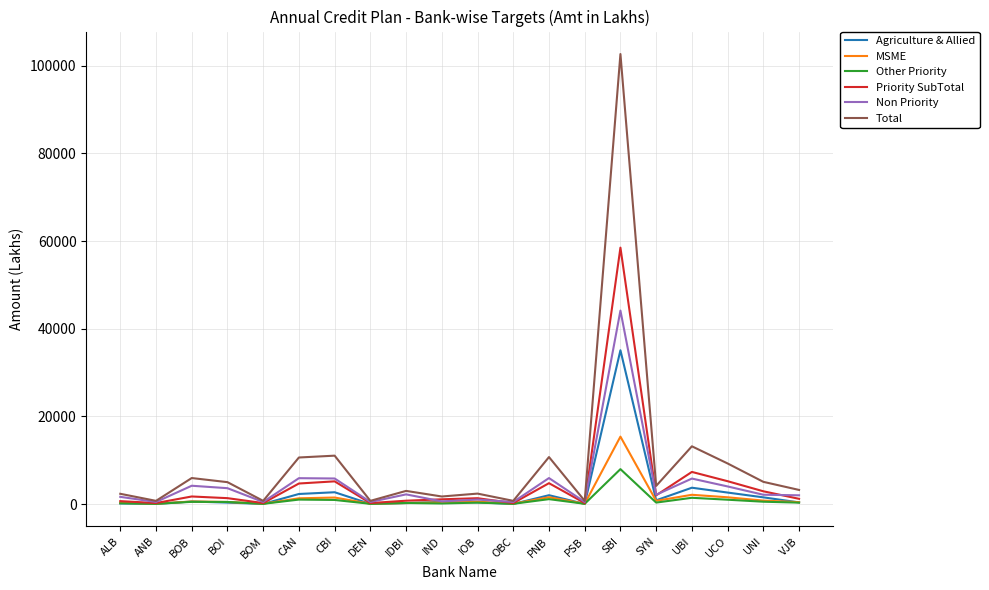

At which label does Agriculture & Allied first exceed 543?

BOB